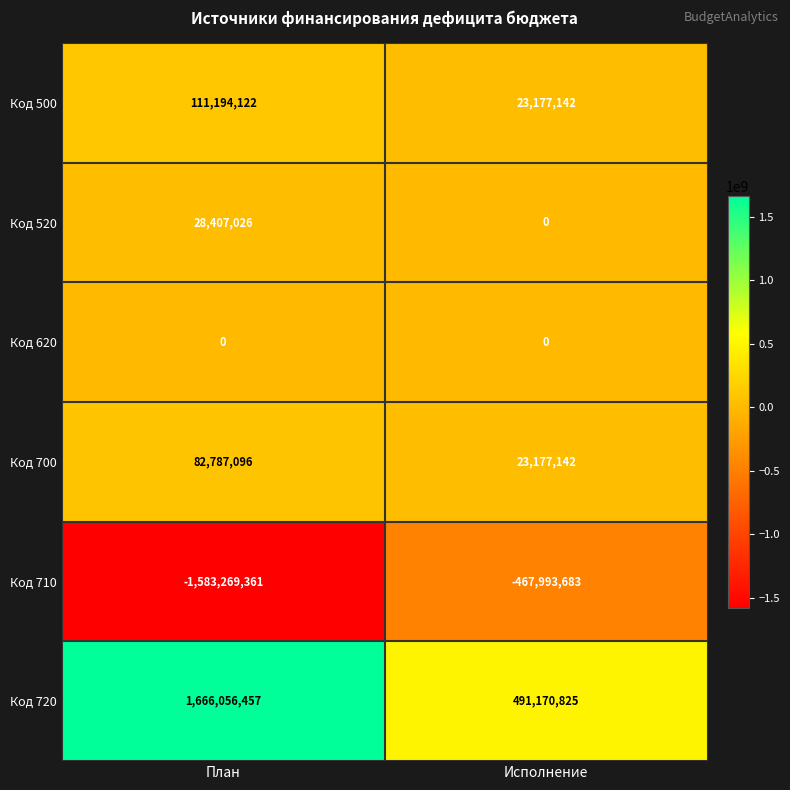

What is the difference between the highest and lowest values at План?

3249325818